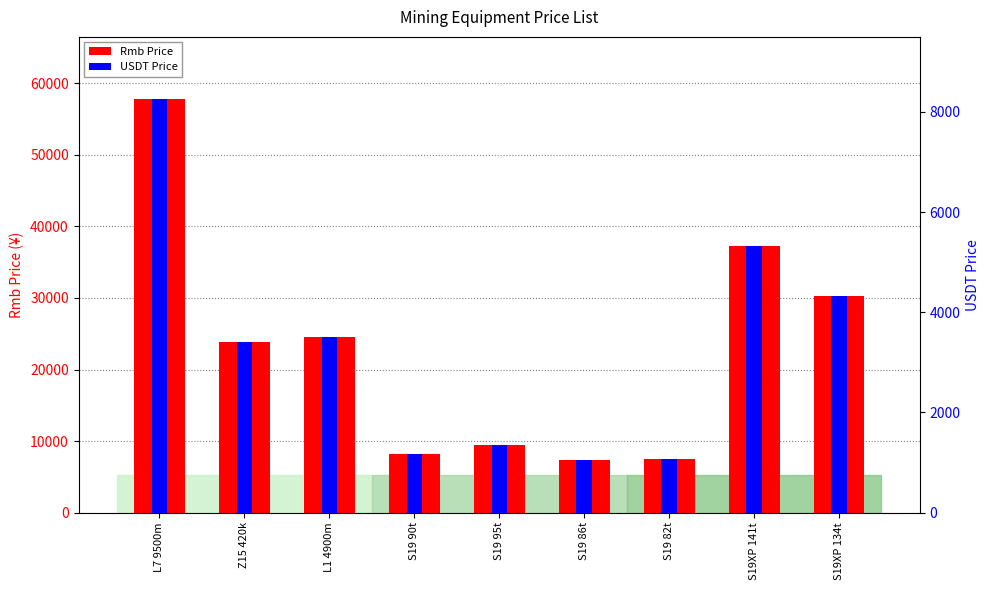

How many categories are shown in the chart?

9